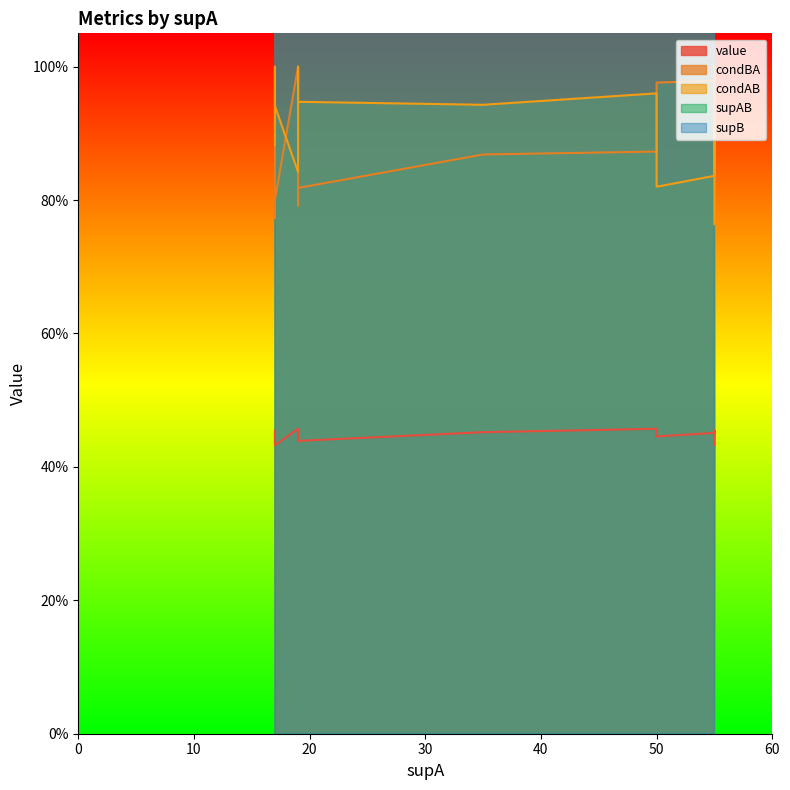

What is the difference between the second highest and minimum values in the supB series?

39.0